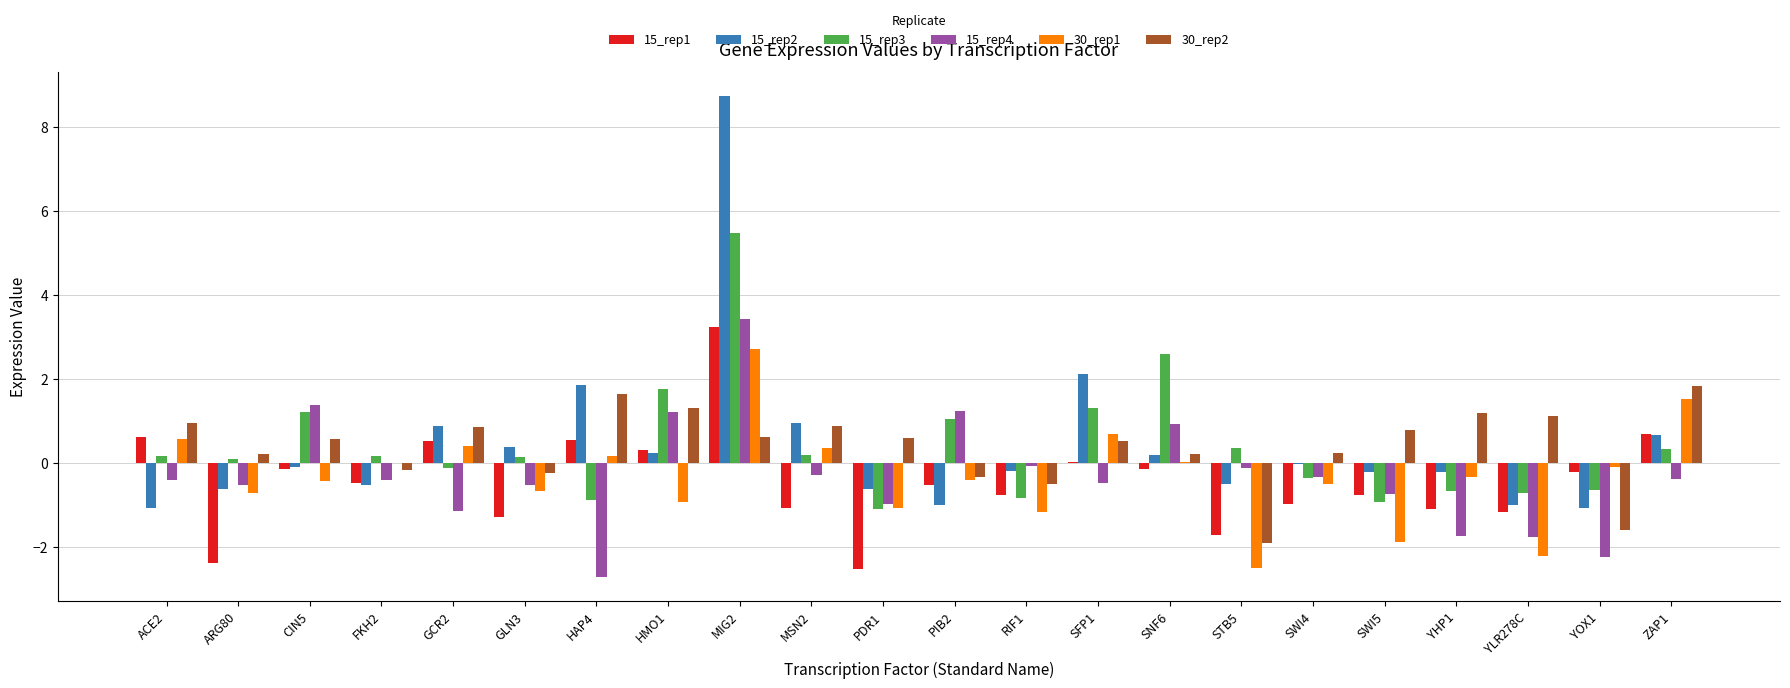

What is the total value across all series at YLR278C?

-5.7